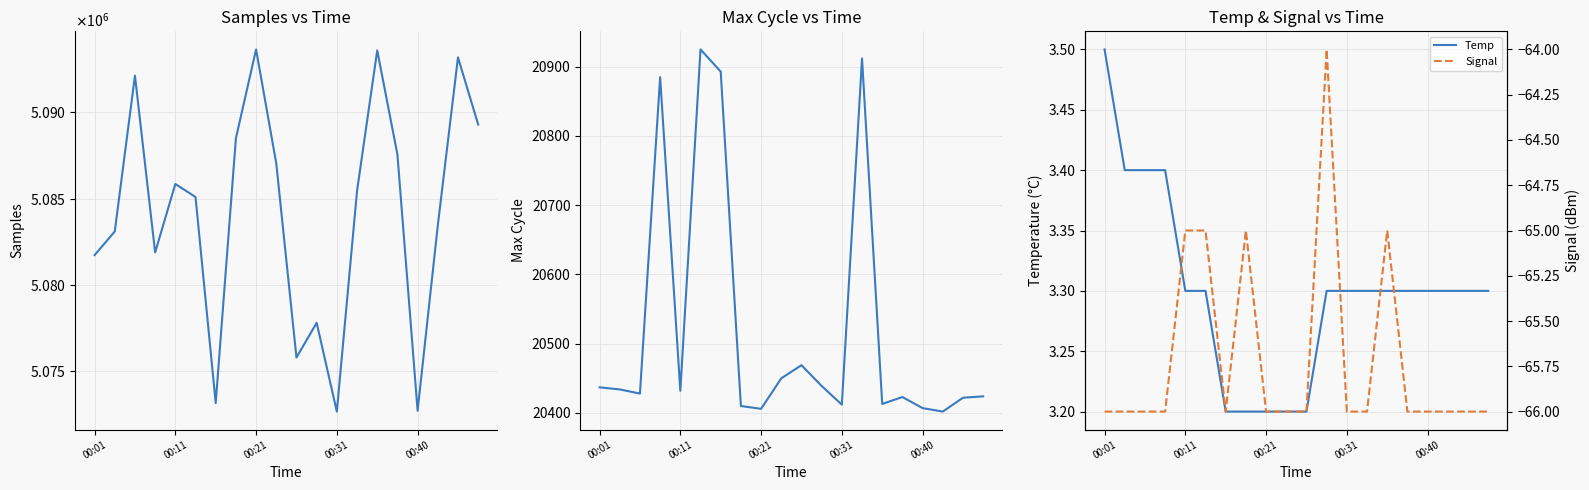

What is the highest value of the Temp series?

3.5